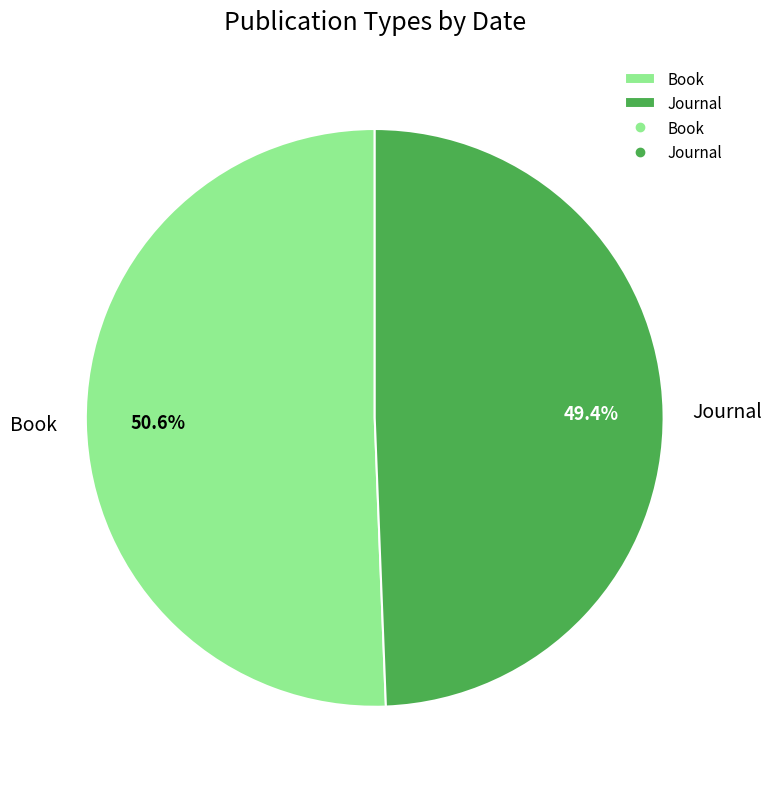

Count the number of slices in the pie.

2